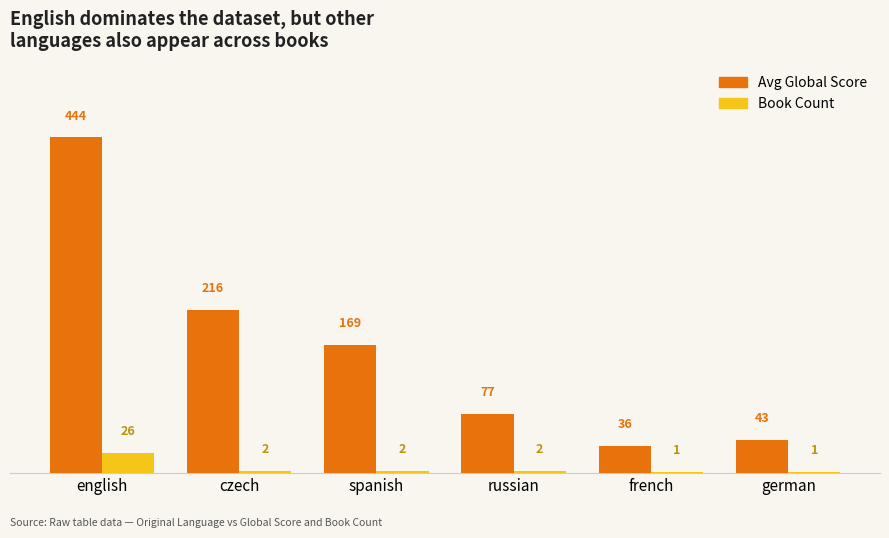

Count the number of categories in the chart.

6